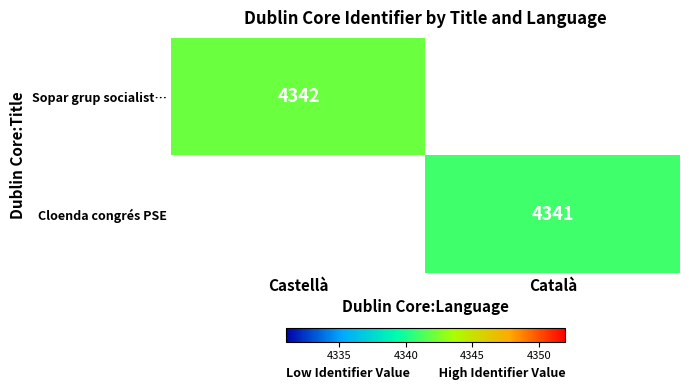

The Cloenda congrés PSE series shows 4341 at Català. True or false?

True